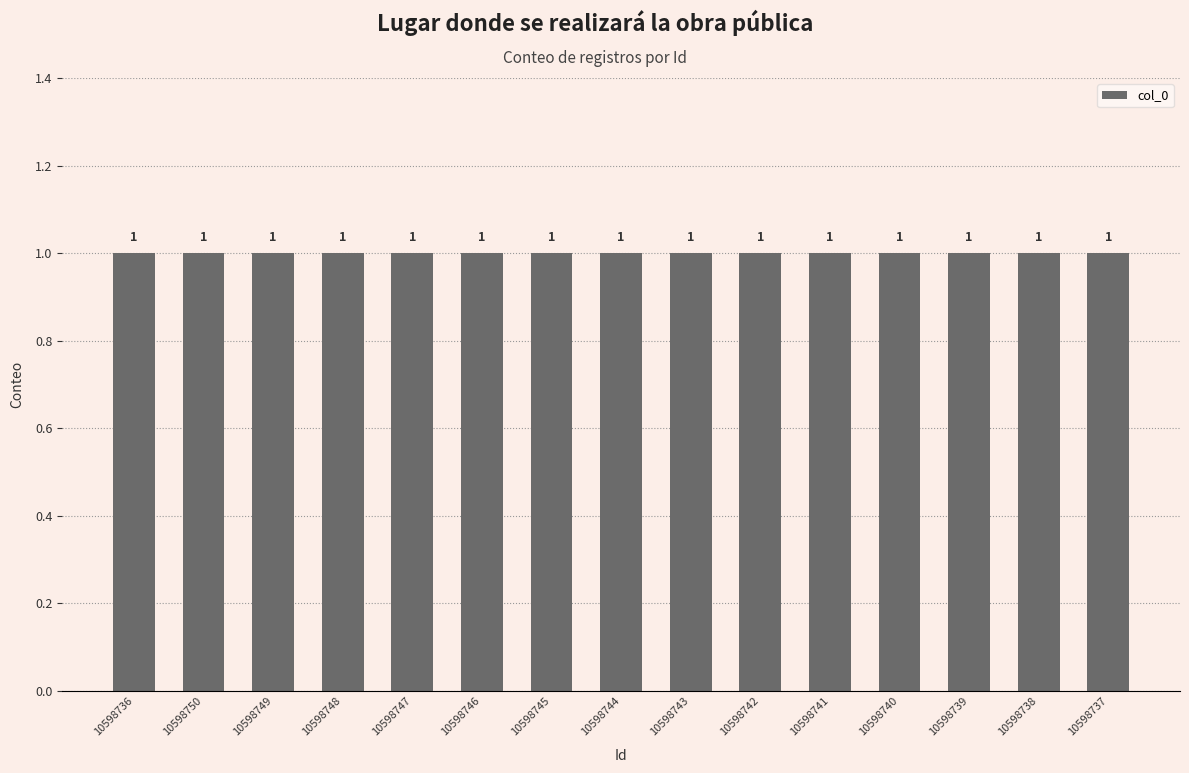

What position from the left is 10598736?

1